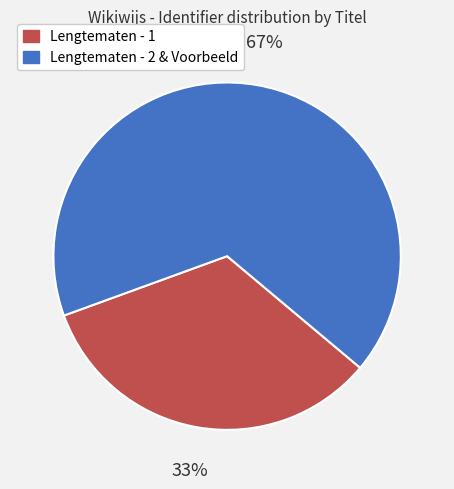

Is there any slice that represents more than half of the pie?

Yes